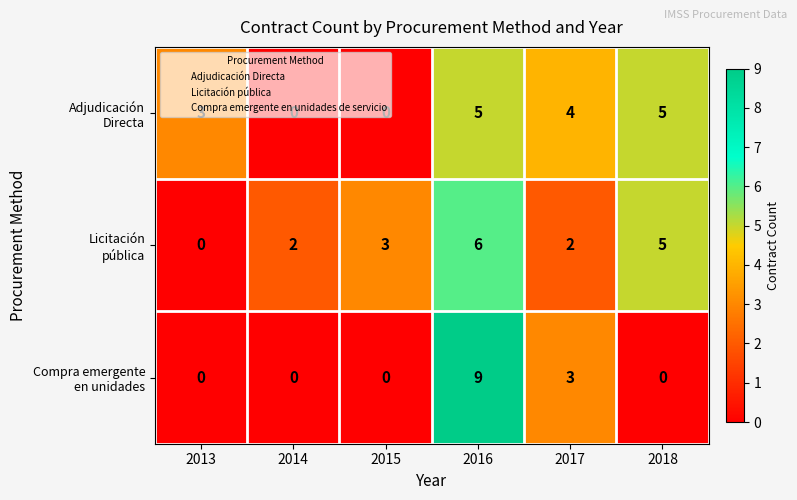

What is the difference between the highest and lowest values at 2013?

3